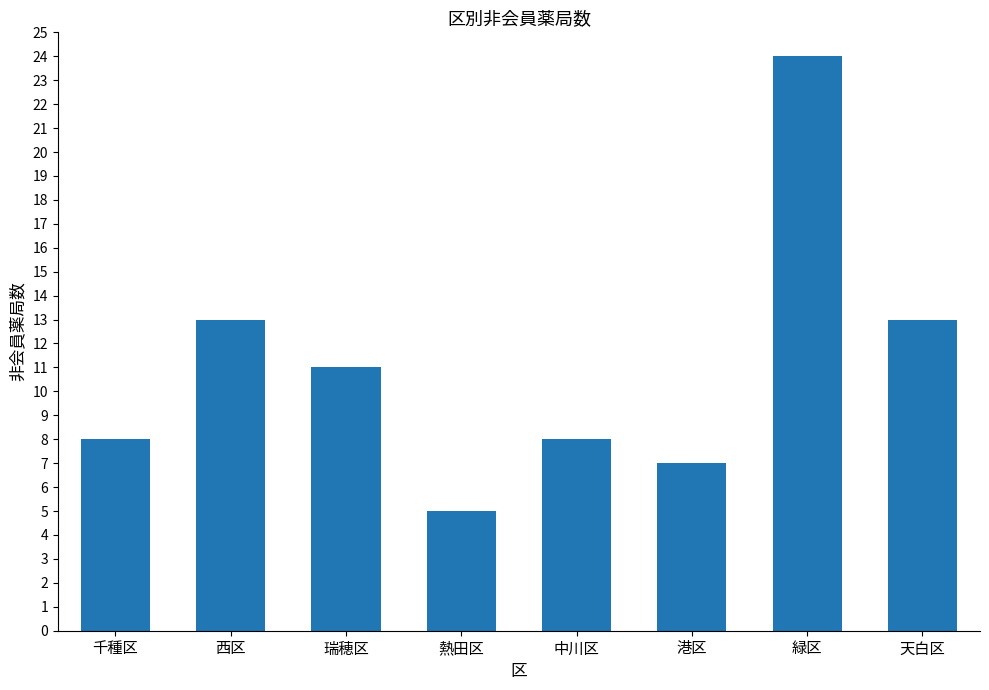

What is the change in value from 西区 to 熱田区?

-8